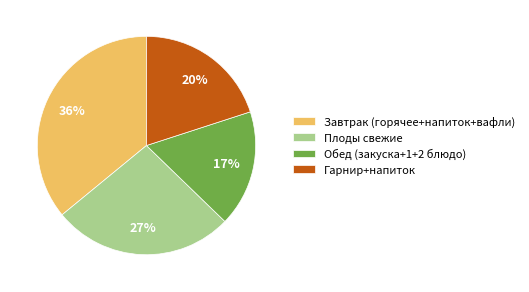

Count the number of slices in the pie.

4